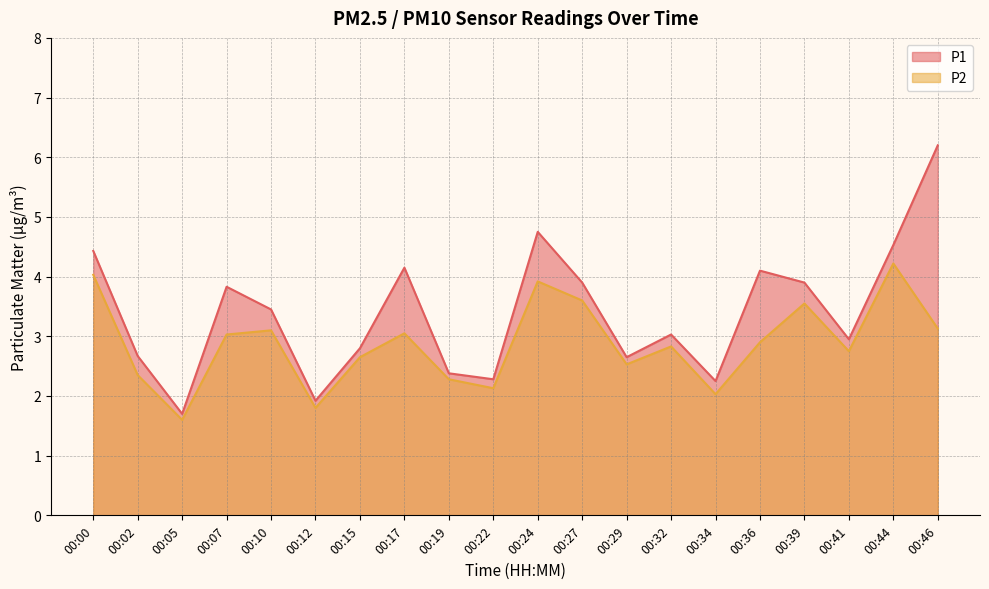

True or false: P2 and P1 intersect in this chart.

False